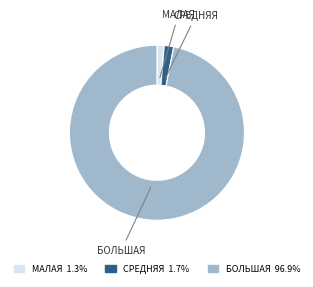

Is there a majority slice in this chart?

Yes